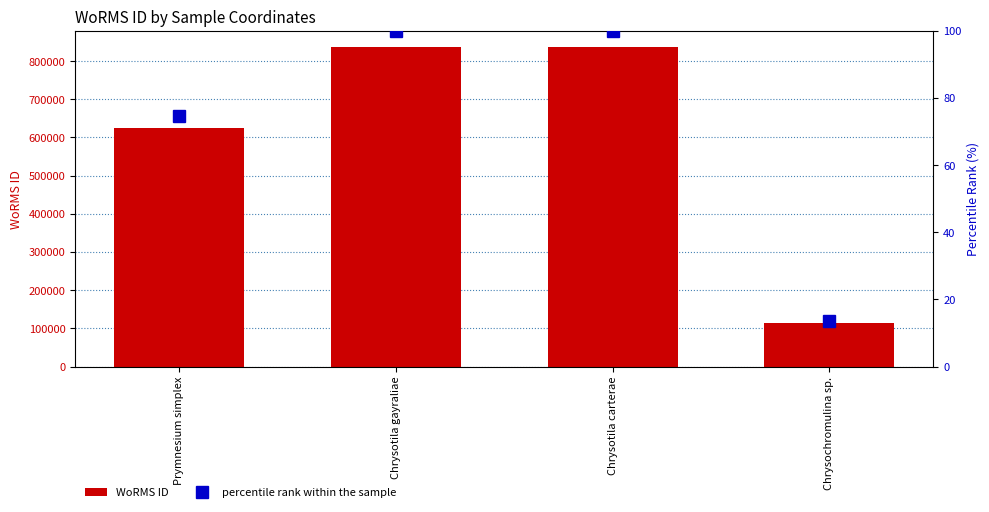

What position from the right is Chrysochromulina sp.?

1